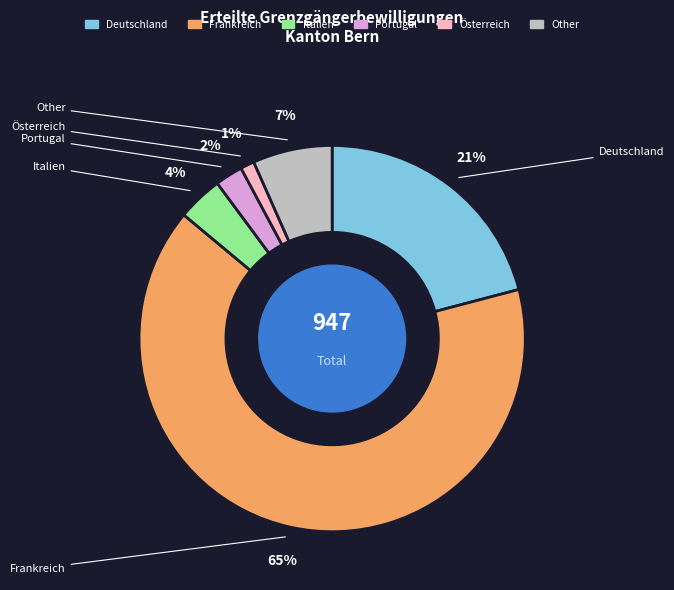

Rank the categories by value from lowest to highest.

Österreich, Portugal, Italien, Other, Deutschland, Frankreich